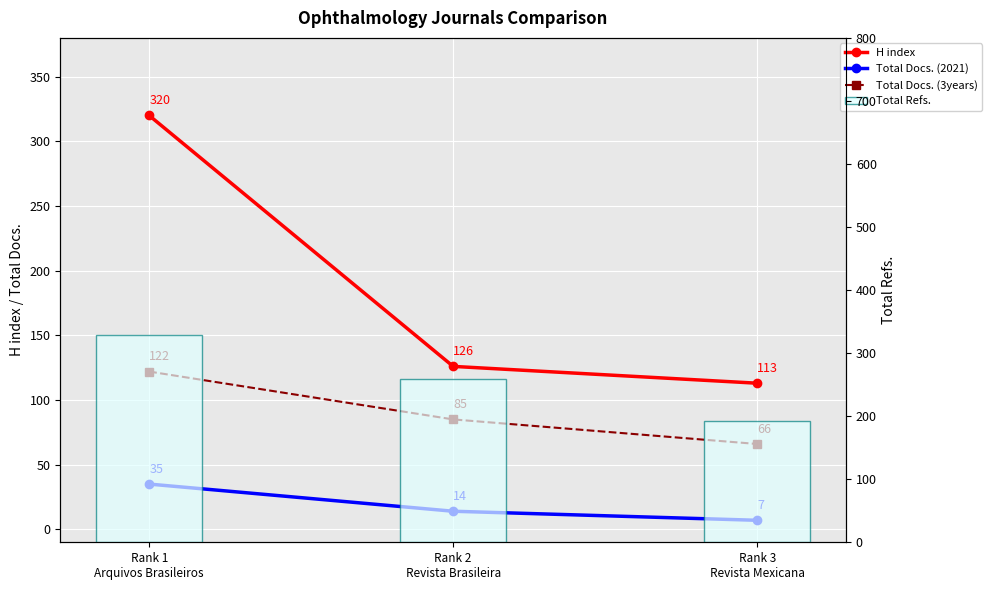

How many Total Docs. (3years) values are between 66 and 122?

3